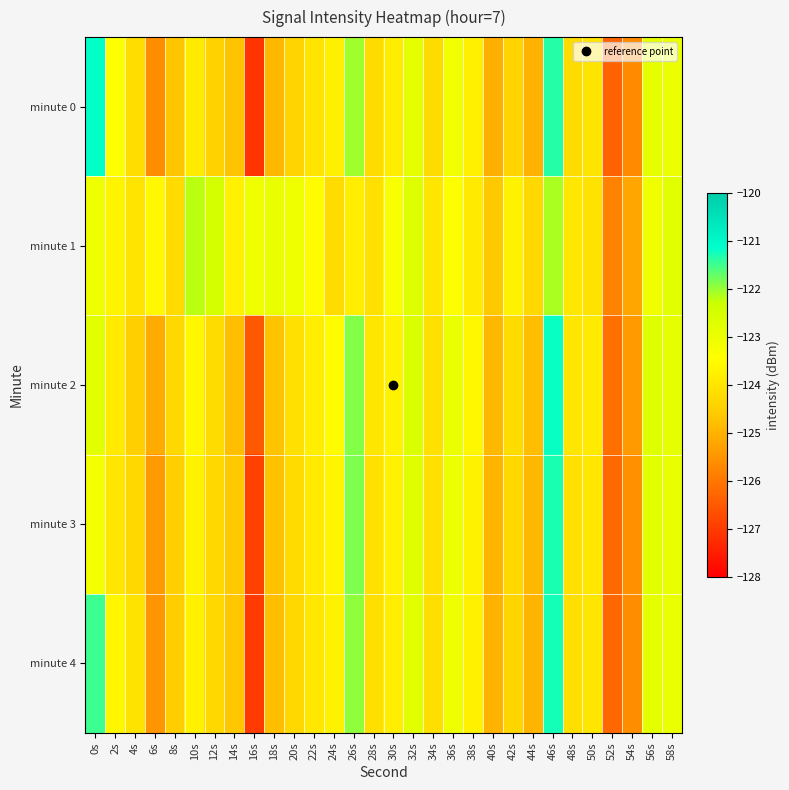

Reading right to left, list all the values displayed in this chart.

minute 0: 58s=-123.0	56s=-122.9	54s=-125.7	52s=-126.3	50s=-124.0	48s=-124.2	46s=-121.4	44s=-125.0	42s=-124.4	40s=-125.0	38s=-123.8	36s=-123.1	34s=-124.2	32s=-122.9	30s=-123.8	28s=-124.2	26s=-122.0	24s=-123.8	22s=-124.0	20s=-124.4	18s=-124.9	16s=-127.1	14s=-124.7	12s=-124.4	10s=-123.9	8s=-124.7	6s=-125.6	4s=-124.2	2s=-123.4	0s=-121.2
minute 1: 58s=-122.8	56s=-123.1	54s=-125.2	52s=-125.8	50s=-124.0	48s=-124.0	46s=-122.1	44s=-124.3	42s=-123.7	40s=-124.6	38s=-123.9	36s=-123.4	34s=-124.0	32s=-122.7	30s=-123.3	28s=-124.1	26s=-123.8	24s=-124.2	22s=-123.5	20s=-123.1	18s=-123.0	16s=-123.1	14s=-123.7	12s=-122.5	10s=-122.2	8s=-124.2	6s=-123.6	4s=-124.0	2s=-123.7	0s=-123.1
minute 2: 58s=-122.9	56s=-122.7	54s=-125.4	52s=-126.1	50s=-123.9	48s=-124.0	46s=-121.2	44s=-124.8	42s=-124.2	40s=-124.9	38s=-123.6	36s=-123.0	34s=-124.1	32s=-122.6	30s=-123.7	28s=-124.0	26s=-121.9	24s=-123.5	22s=-123.8	20s=-124.1	18s=-124.7	16s=-126.5	14s=-124.8	12s=-124.2	10s=-123.6	8s=-124.3	6s=-125.1	4s=-124.5	2s=-123.9	0s=-122.8
minute 3: 58s=-123.0	56s=-122.8	54s=-125.5	52s=-126.2	50s=-124.0	48s=-124.1	46s=-121.3	44s=-124.9	42s=-124.3	40s=-125.0	38s=-123.7	36s=-123.0	34s=-124.1	32s=-122.8	30s=-123.8	28s=-124.1	26s=-121.8	24s=-123.7	22s=-123.9	20s=-124.2	18s=-124.8	16s=-126.9	14s=-124.6	12s=-124.3	10s=-123.7	8s=-124.5	6s=-125.4	4s=-124.3	2s=-124.0	0s=-123.2
minute 4: 58s=-123.0	56s=-122.8	54s=-125.6	52s=-126.2	50s=-124.0	48s=-124.1	46s=-121.3	44s=-125.0	42s=-124.3	40s=-125.0	38s=-123.7	36s=-123.1	34s=-124.2	32s=-122.8	30s=-123.8	28s=-124.2	26s=-122.0	24s=-123.7	22s=-124.0	20s=-124.3	18s=-124.8	16s=-127.0	14s=-124.7	12s=-124.3	10s=-123.8	8s=-124.5	6s=-125.5	4s=-124.0	2s=-123.6	0s=-121.5